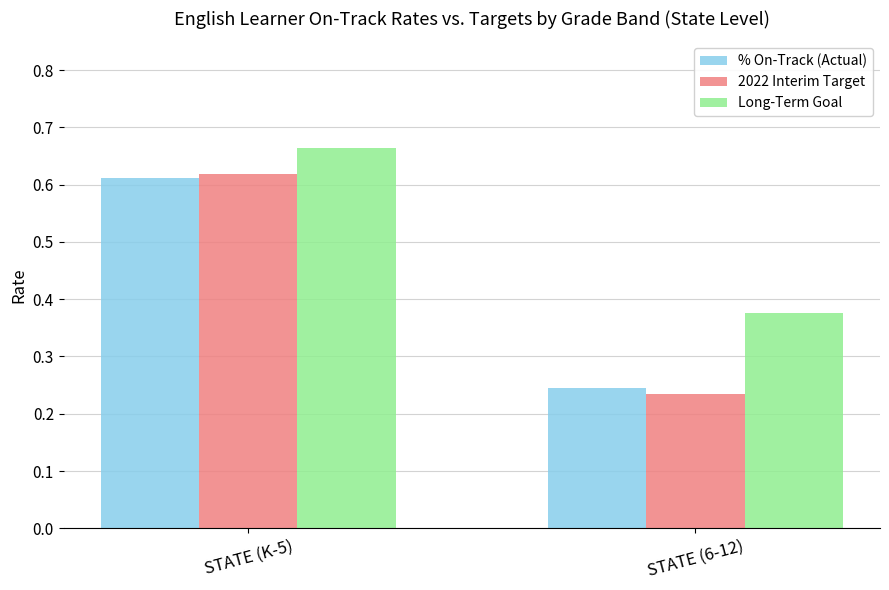

At which label does Long-Term Goal reach its peak?

STATE (K-5)